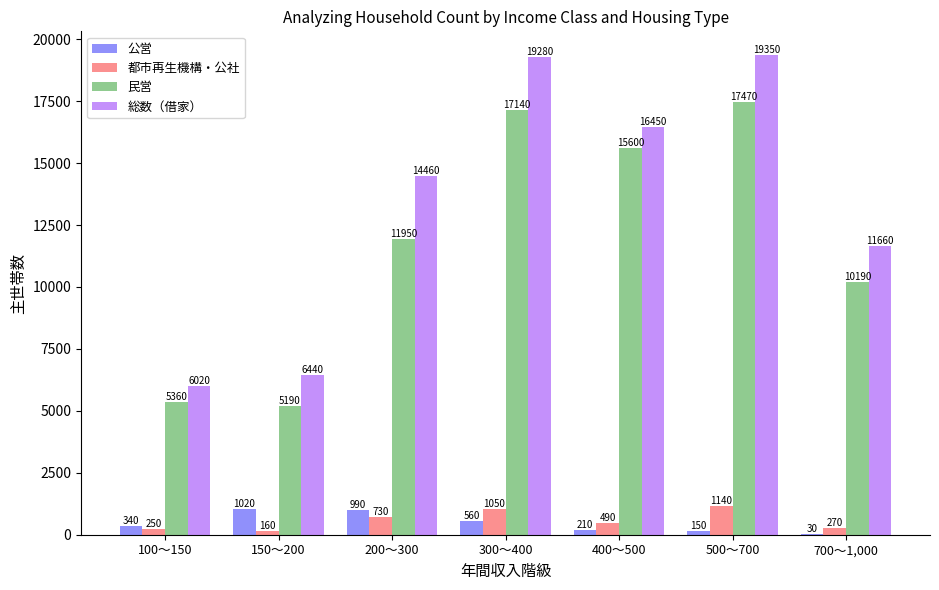

Reading right to left, what are all the values shown in this chart?

公営: 30	150	210	560	990	1020	340
都市再生機構・公社: 270	1140	490	1050	730	160	250
民営: 10190	17470	15600	17140	11950	5190	5360
総数（借家）: 11660	19350	16450	19280	14460	6440	6020